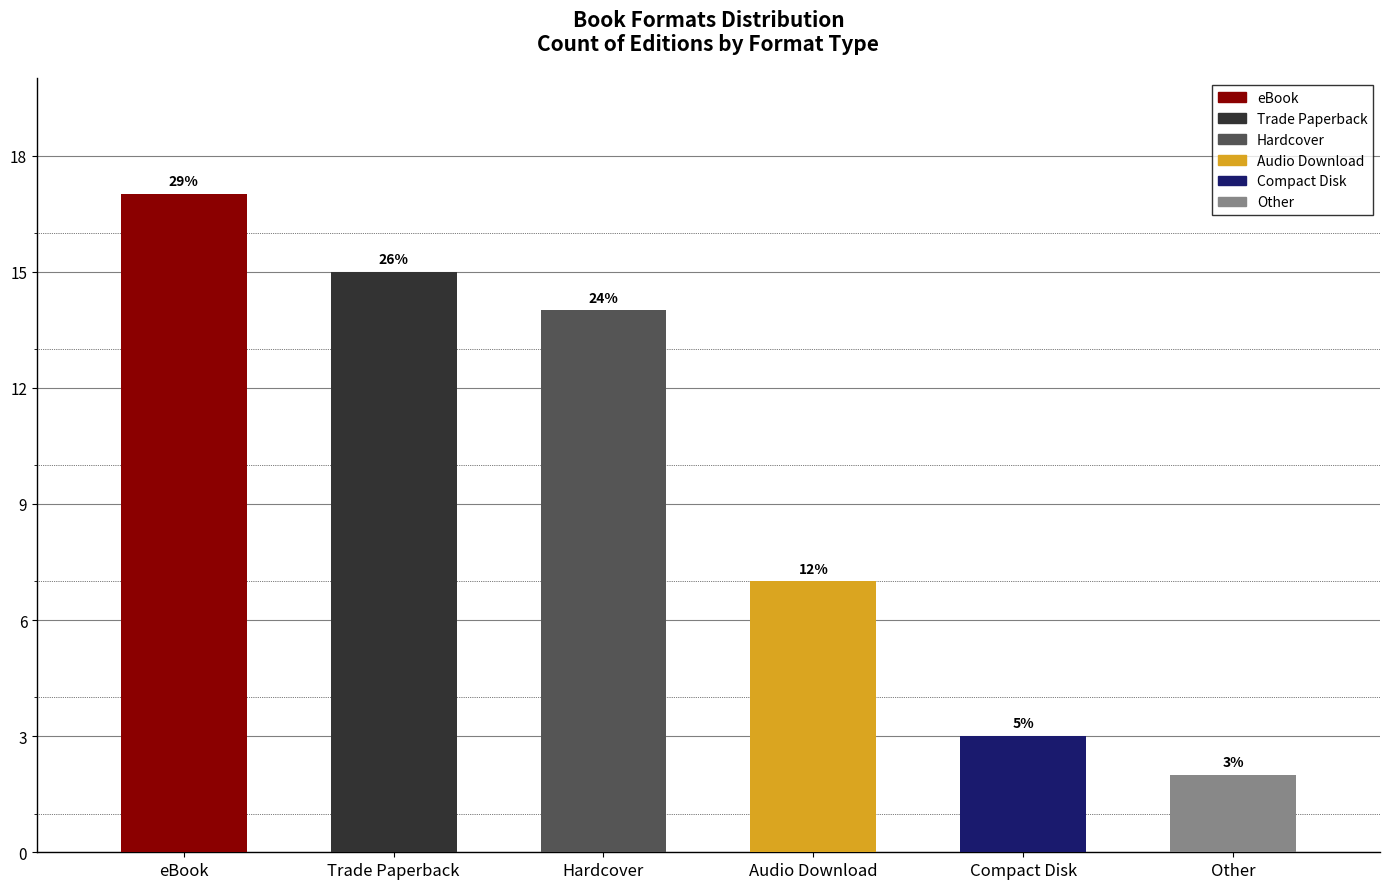

Reading right to left, what are all the values shown in this chart?

Other=2	Compact Disk=3	Audio Download=7	Hardcover=14	Trade Paperback=15	eBook=17